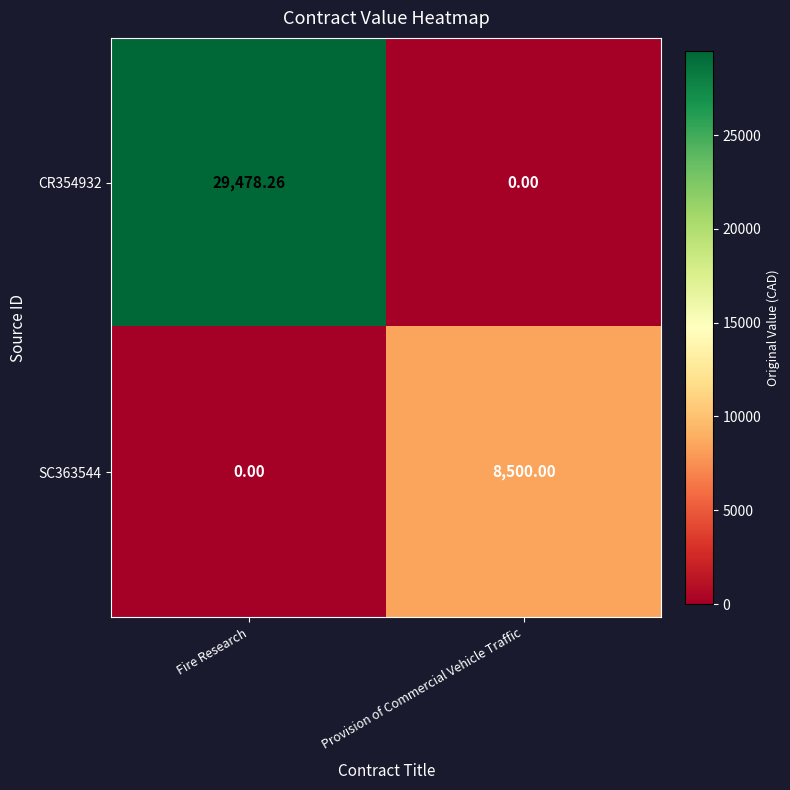

Rank the series at Provision of Commercial Vehicle Traffic from lowest to highest value.

CR354932, SC363544